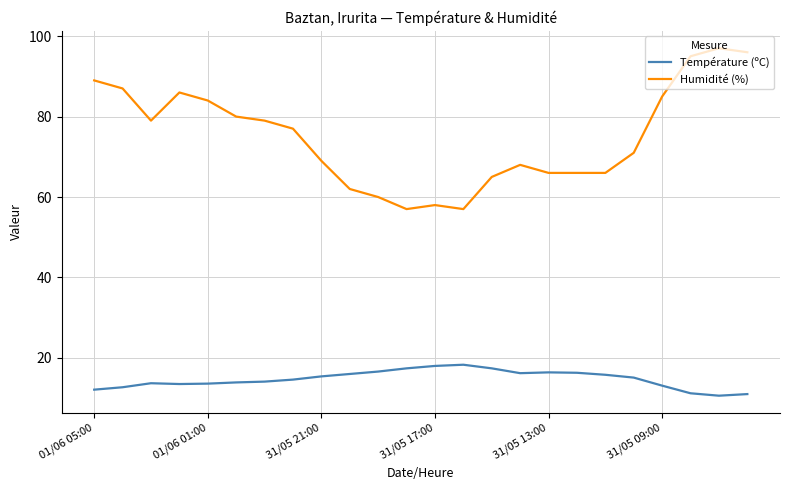

Which series has the largest total across all categories?

Humidité (%)